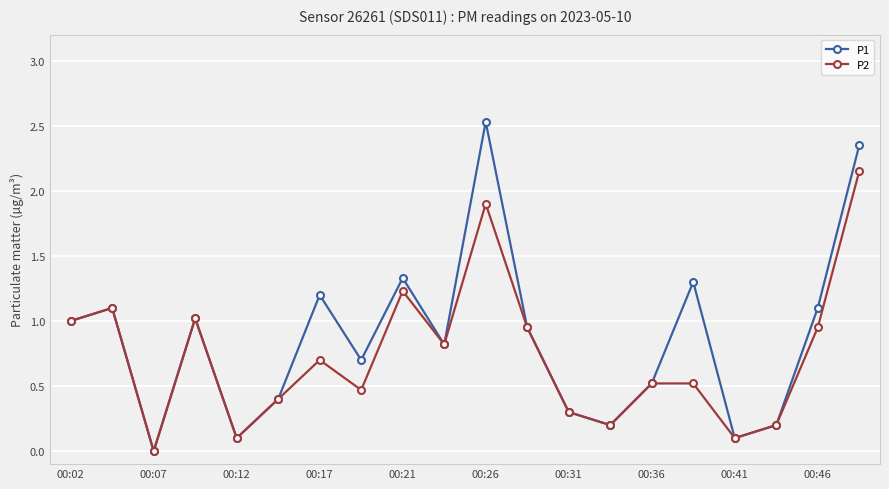

List the series in order of their peak value, lowest first.

P2, P1